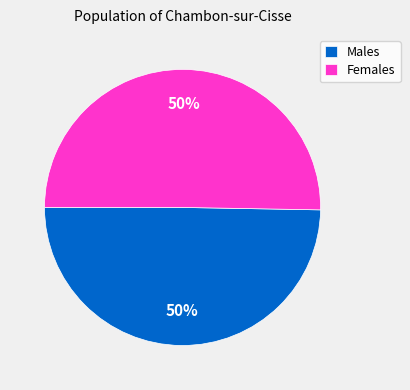

To the nearest percent, what portion does Males represent?

50%